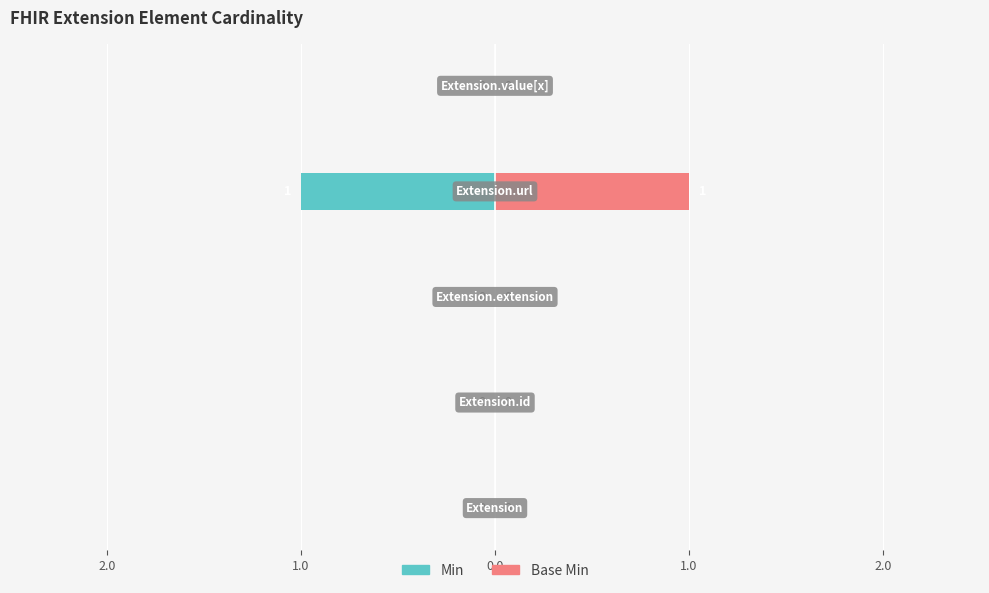

Reading right to left, extract all data points from this chart.

Min: 1.0=0	0.0=-1	1.0=0	2.0=0	3.0=0
Base Min: 1.0=0	0.0=1	1.0=0	2.0=0	3.0=0